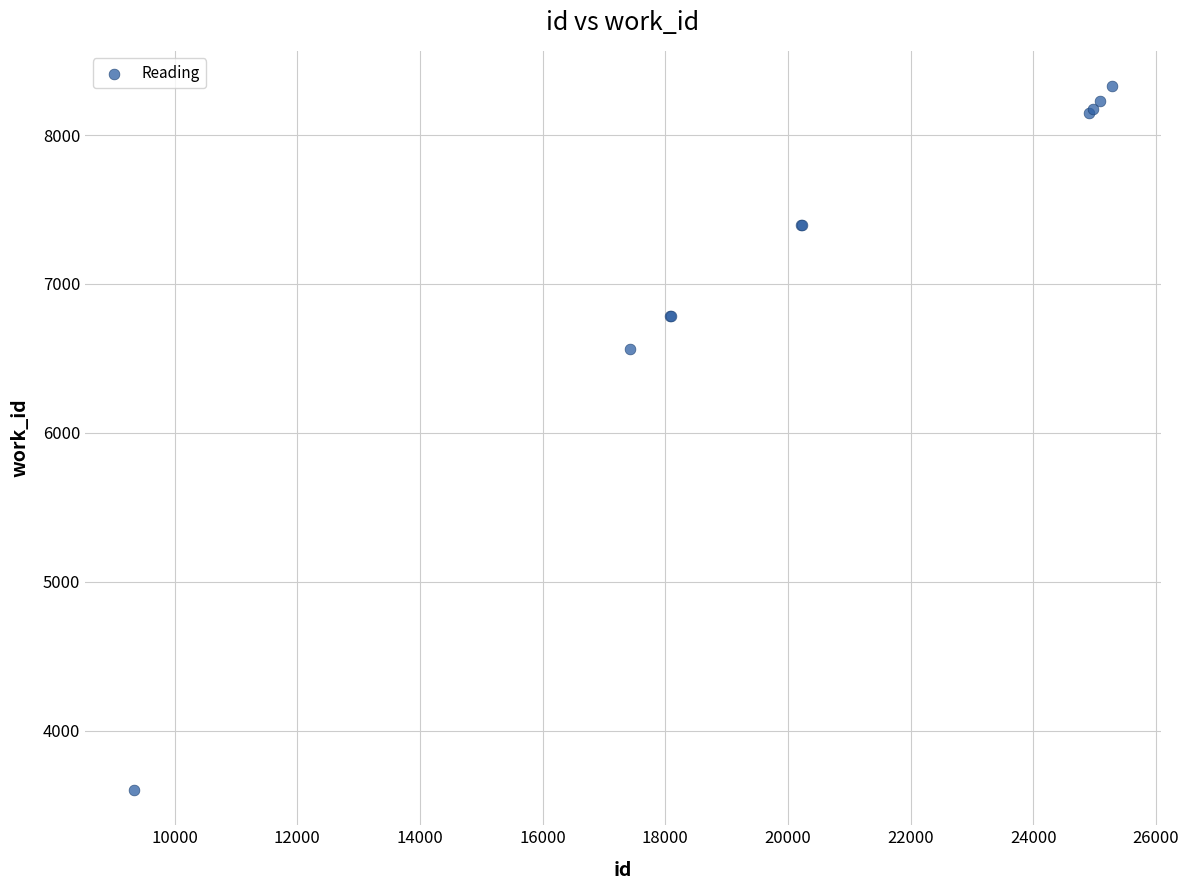

What Y value in the scatter plot is closest to 5964?

6561